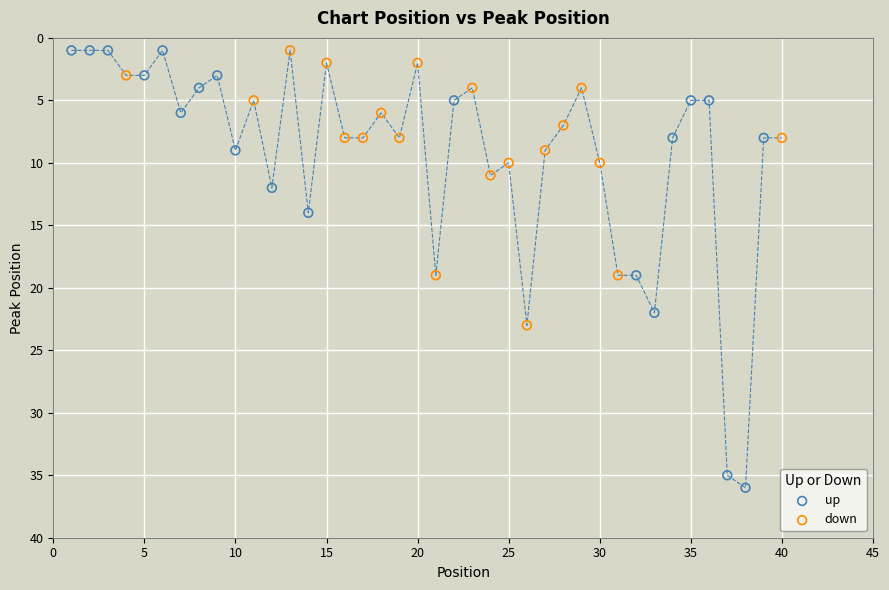

Which series reaches the maximum Y coordinate?

up